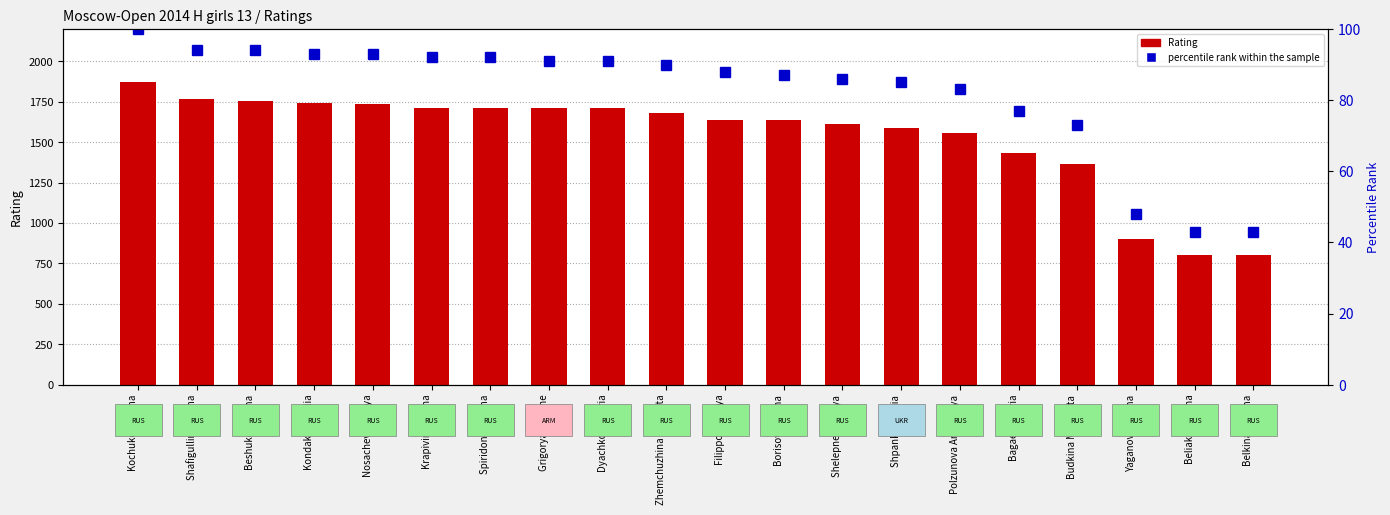

Reading left to right, transcribe all the data shown in this chart.

Rating: Kochukova Anna=1869	Shafigullina Zarina=1765	Beshukova Alina=1757	Kondakova Yulia=1743	Nosacheva Mariya=1738	Krapivina Galina=1714	Spiridonova Yana=1711	Grigoryan Arpine=1710	Dyachkova Maria=1709	Zhemchuzhina Elizaveta=1680	Filippova Darya=1639	Borisova Polina=1634	Shelepneva Darya=1612	Shpanko Nadiia=1585	Polzunova Anastasiya=1558	Bagaeva Maria=1430	Budkina Margarita=1363	Yaganova Lianna=900	Beliakova Ilona=800	Belkina Kristina=800
percentile rank within the sample: Kochukova Anna=100	Shafigullina Zarina=94	Beshukova Alina=94	Kondakova Yulia=93	Nosacheva Mariya=93	Krapivina Galina=92	Spiridonova Yana=92	Grigoryan Arpine=91	Dyachkova Maria=91	Zhemchuzhina Elizaveta=90	Filippova Darya=88	Borisova Polina=87	Shelepneva Darya=86	Shpanko Nadiia=85	Polzunova Anastasiya=83	Bagaeva Maria=77	Budkina Margarita=73	Yaganova Lianna=48	Beliakova Ilona=43	Belkina Kristina=43